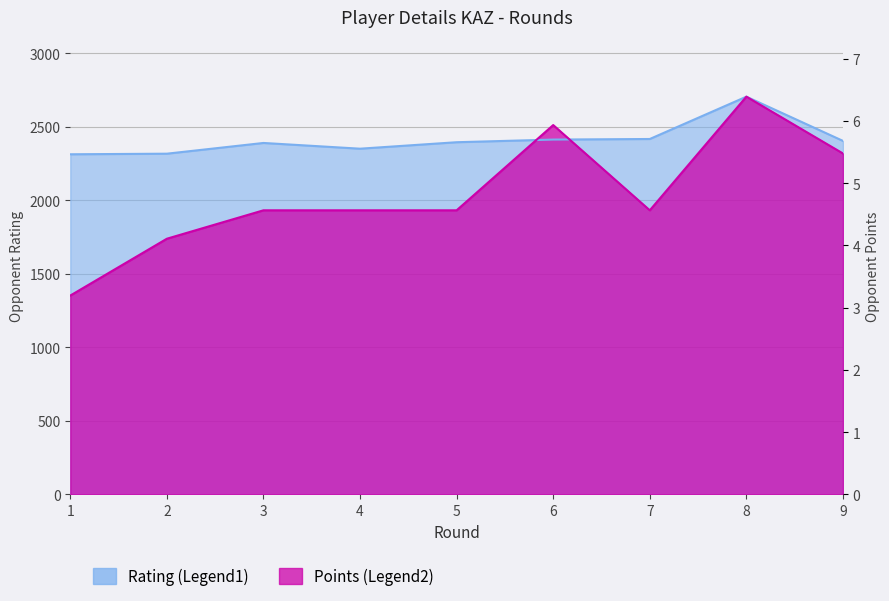

True or false: Points (Legend2) has a value of 740.7 at 1.

False